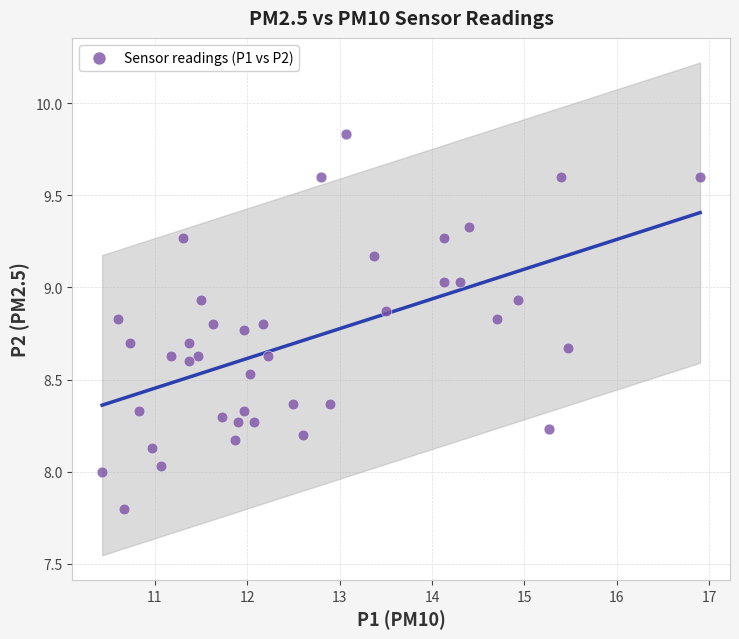

What is the range of X values (max minus min)?

6.5